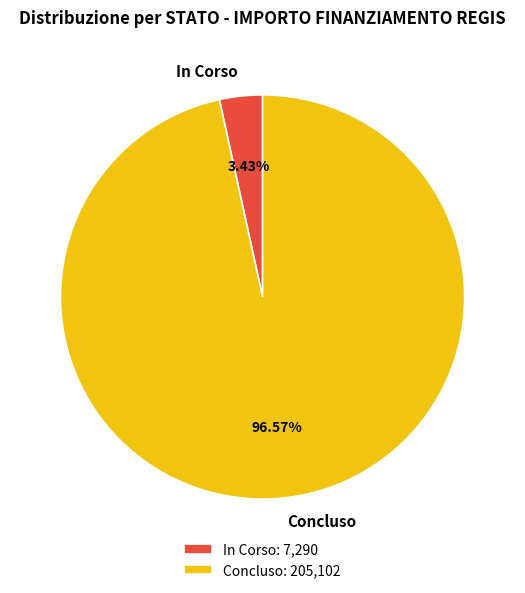

Combined, do In Corso and Concluso account for over 50%?

Yes